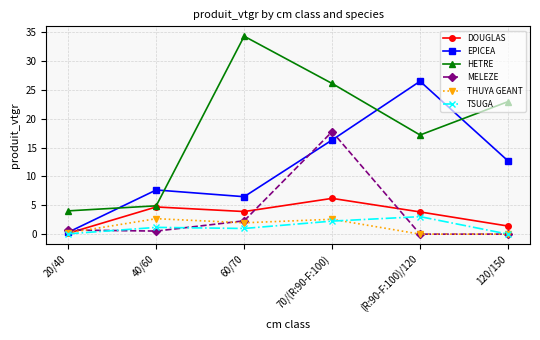

What is the value of the HETRE point at the 5th from the left?

17.2